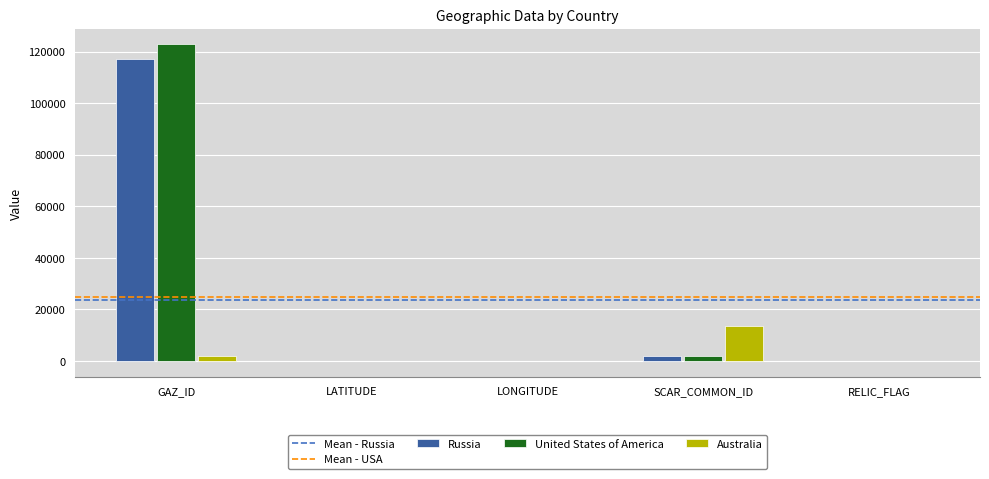

Which category has the highest value in the United States of America series?

GAZ_ID